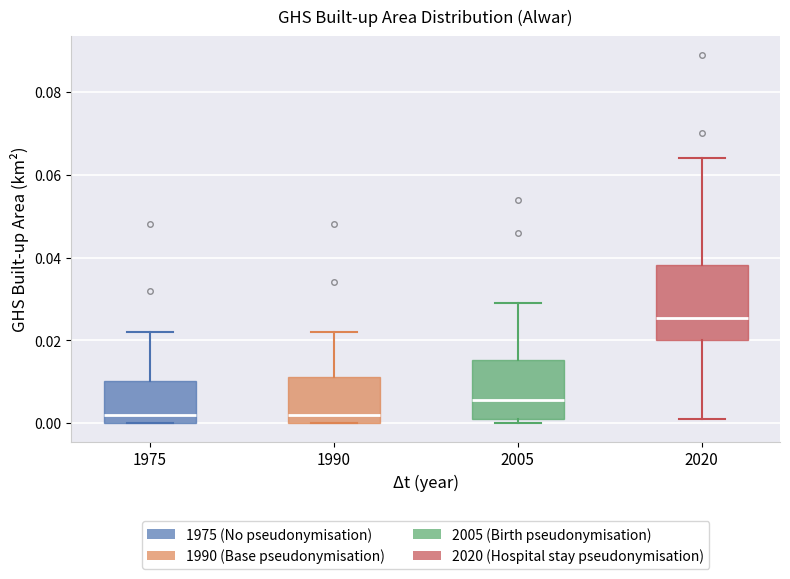

Reading left to right, transcribe this box plot: for each box, give where its median line is, the range the box spans, and where its two whiskers end, as read against the y-axis. The values are not printed on the chart, so give them approximately, as read against the axis.

1975: median 0.002, box 0.000 to 0.010, whiskers 0.000 to 0.022
1990: median 0.002, box 0.000 to 0.012, whiskers 0.000 to 0.022
2005: median 0.006, box 0.002 to 0.016, whiskers 0.000 to 0.030
2020: median 0.026, box 0.020 to 0.038, whiskers 0.002 to 0.064